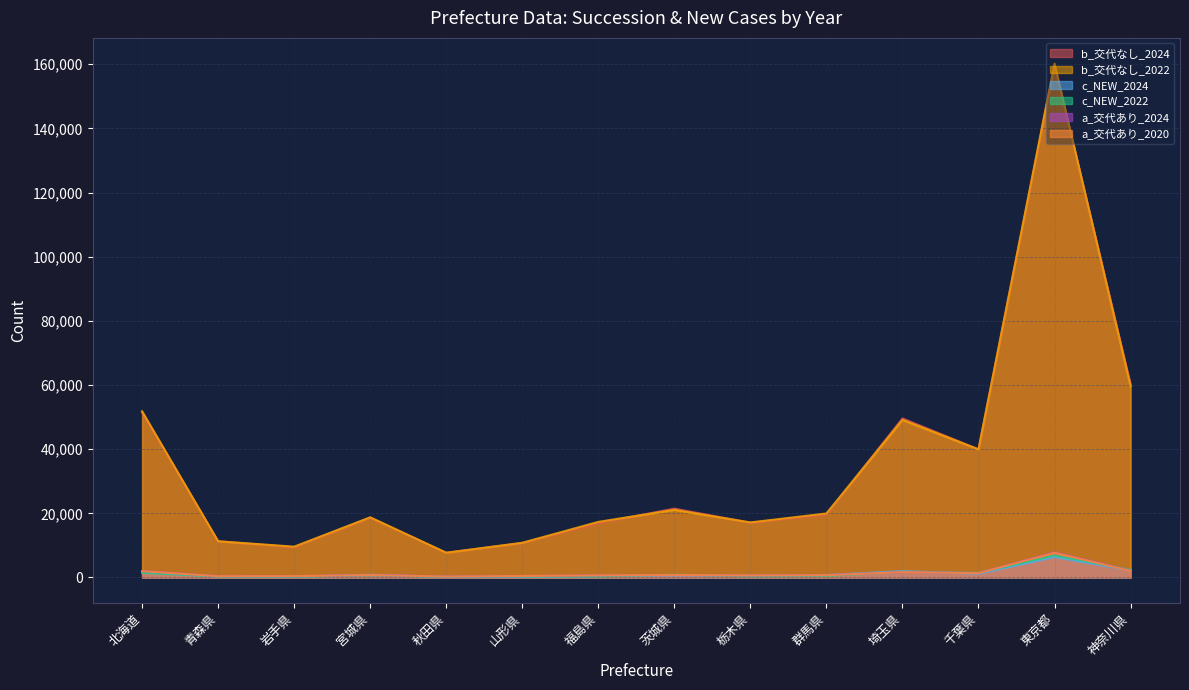

How many interior local peaks does the a_交代あり_2020 series have?

4